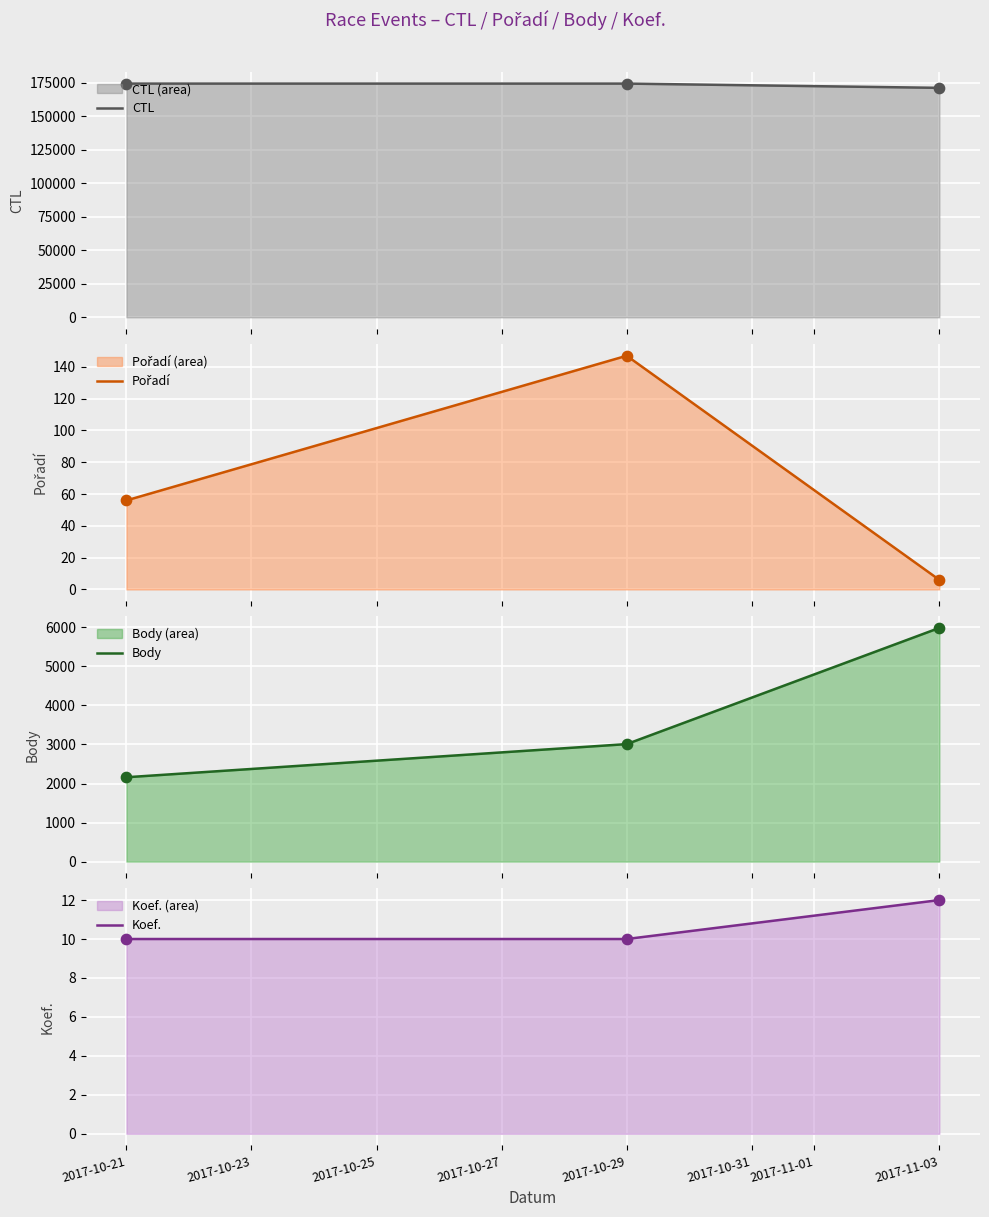

At how many categories does at least one series exceed 70359?

3